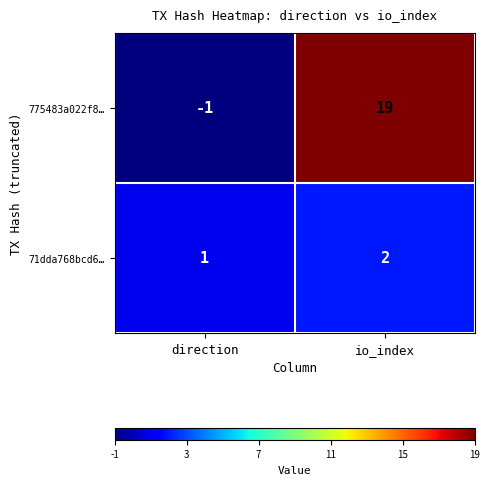

What is the difference between the 775483a022f8… values at io_index and direction?

20